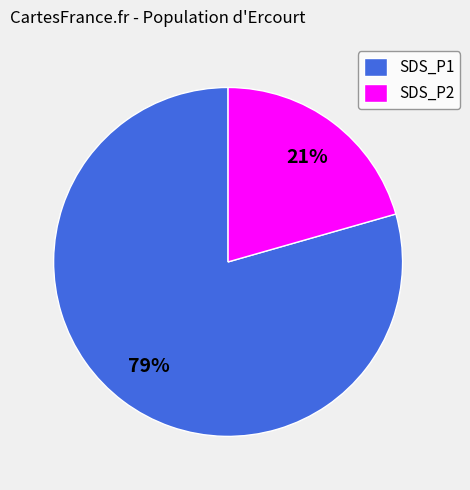

To the nearest percent, what is the combined percentage of SDS_P1 and SDS_P2?

100%